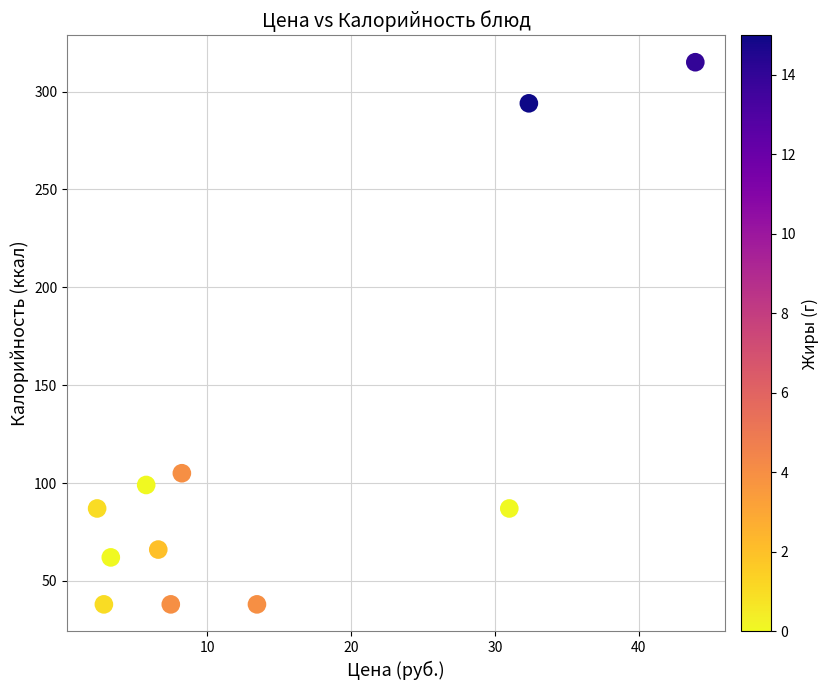

What is the range of Y values (max minus min)?

277